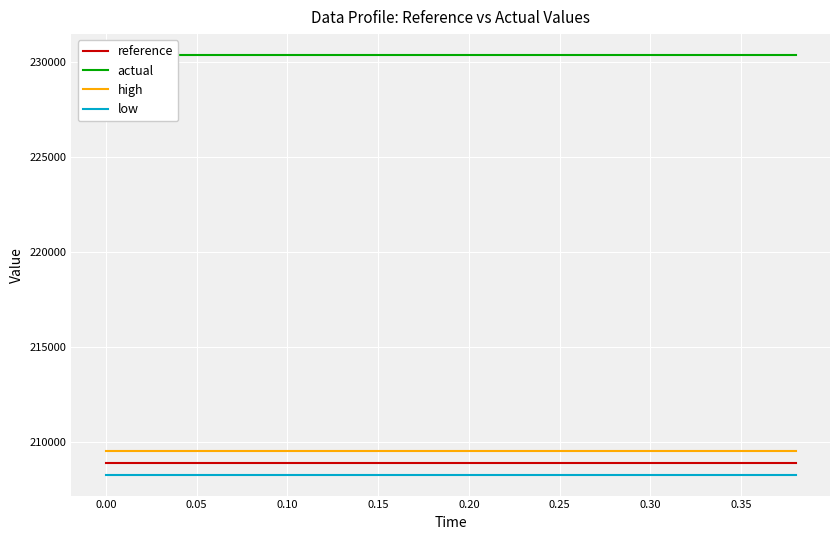

What is the minimum value for low?

208294.7